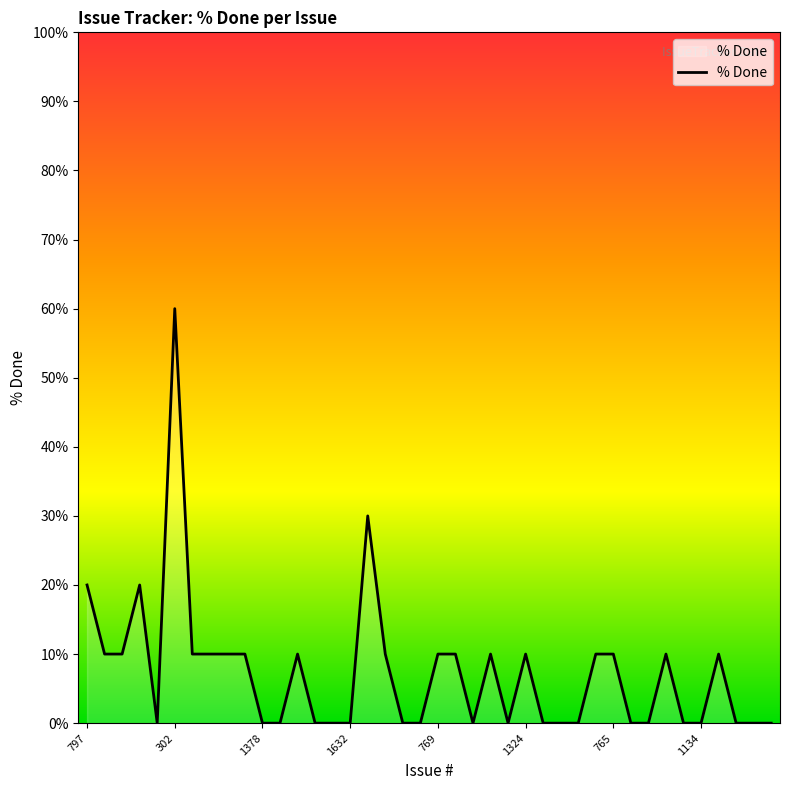

What is the greatest value displayed?

60